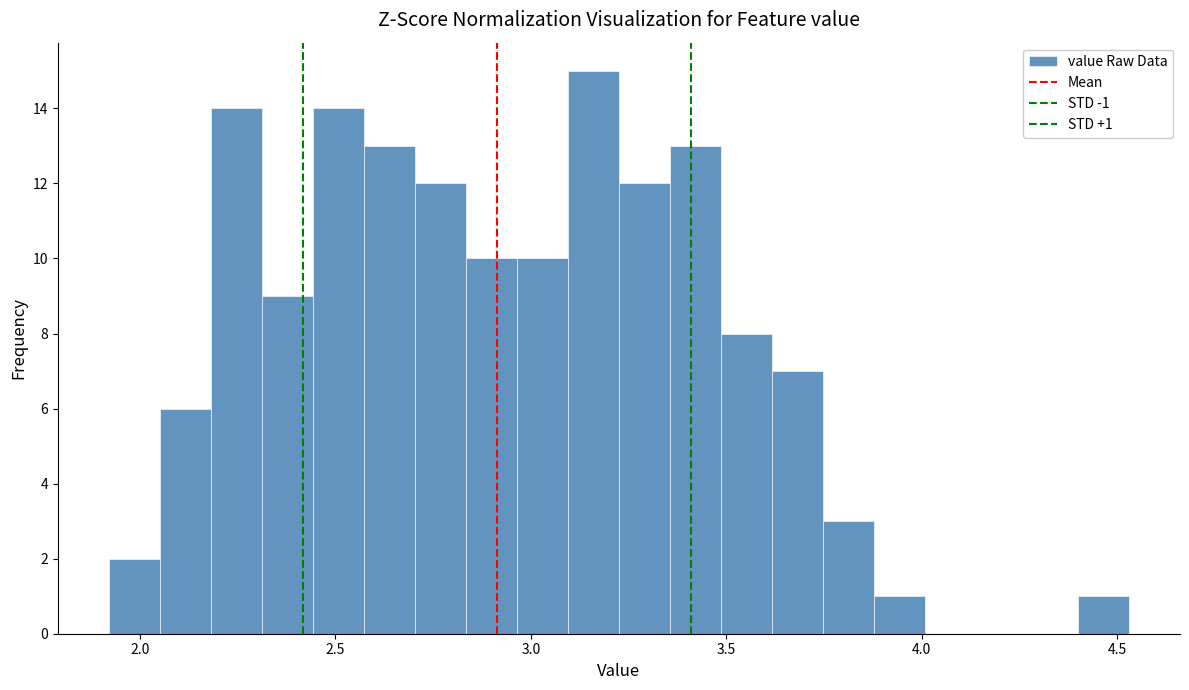

Around what value on the x-axis is the tallest bar? Give the approximate position of its centre, as read against the axis.

3.15